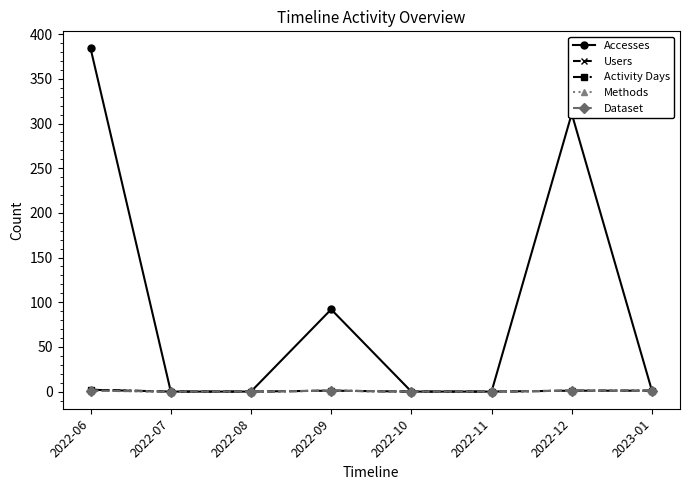

Which series has the largest range (max minus min)?

Accesses